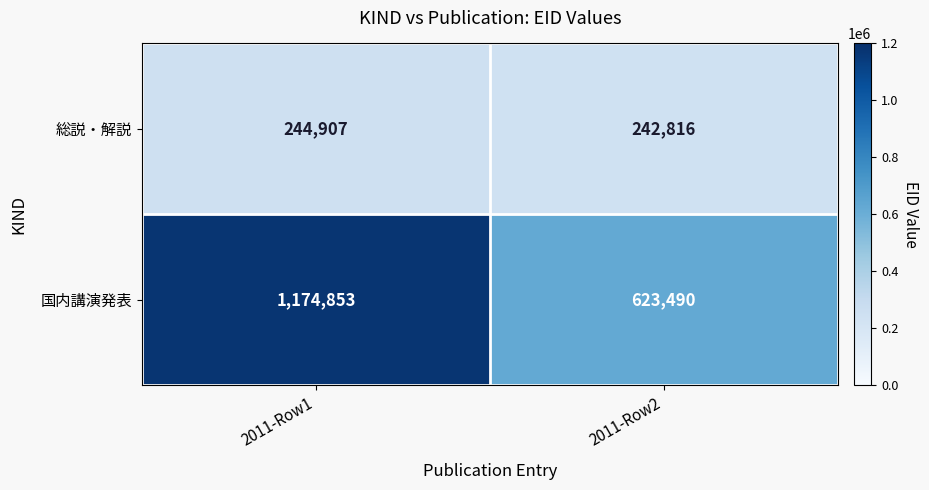

What is the difference between the 国内講演発表 values at 2011-Row1 and 2011-Row2?

551363